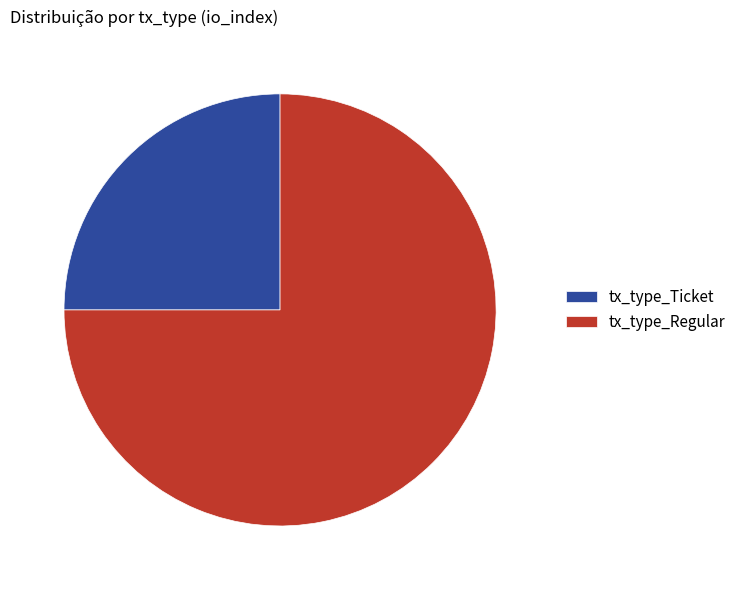

What is the ratio of the value at tx_type_Ticket to the value at tx_type_Regular?

0.3